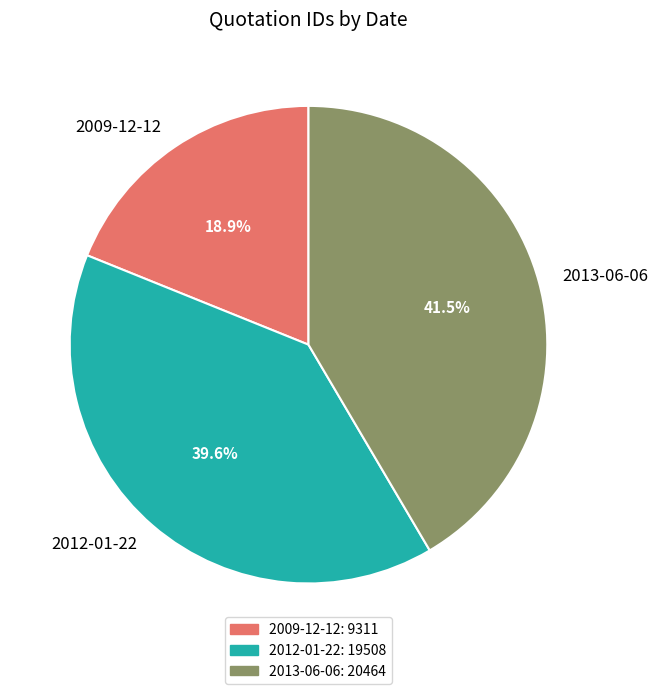

To the nearest percent, what portion does 2012-01-22 represent?

40%